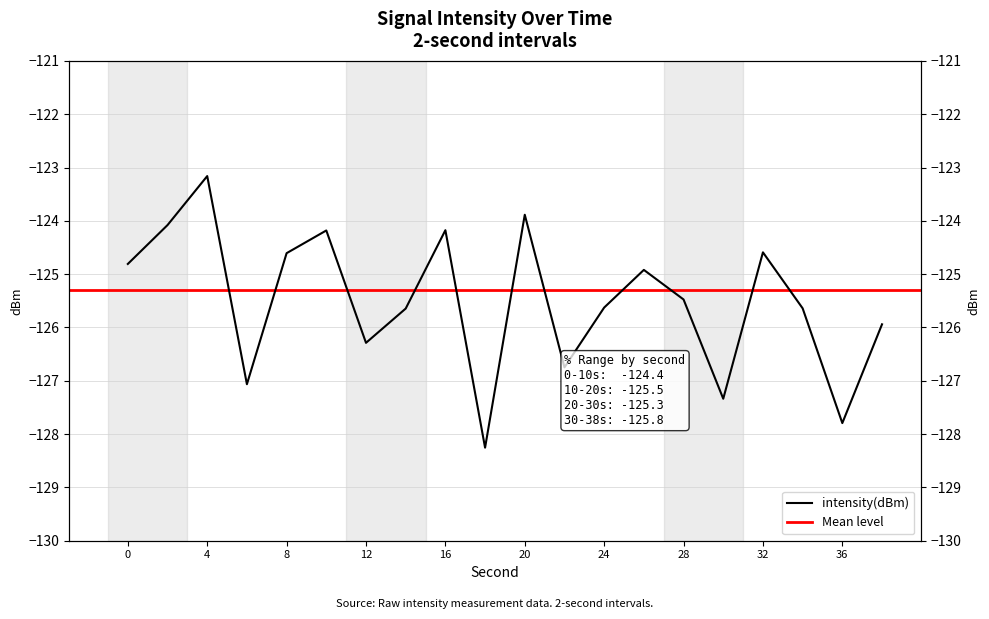

Reading left to right, extract all data points from this chart.

-124.8	-124.1	-123.2	-127.1	-124.6	-124.2	-126.3	-125.6	-124.2	-128.3	-123.9	-126.7	-125.6	-124.9	-125.5	-127.3	-124.6	-125.6	-127.8	-125.9